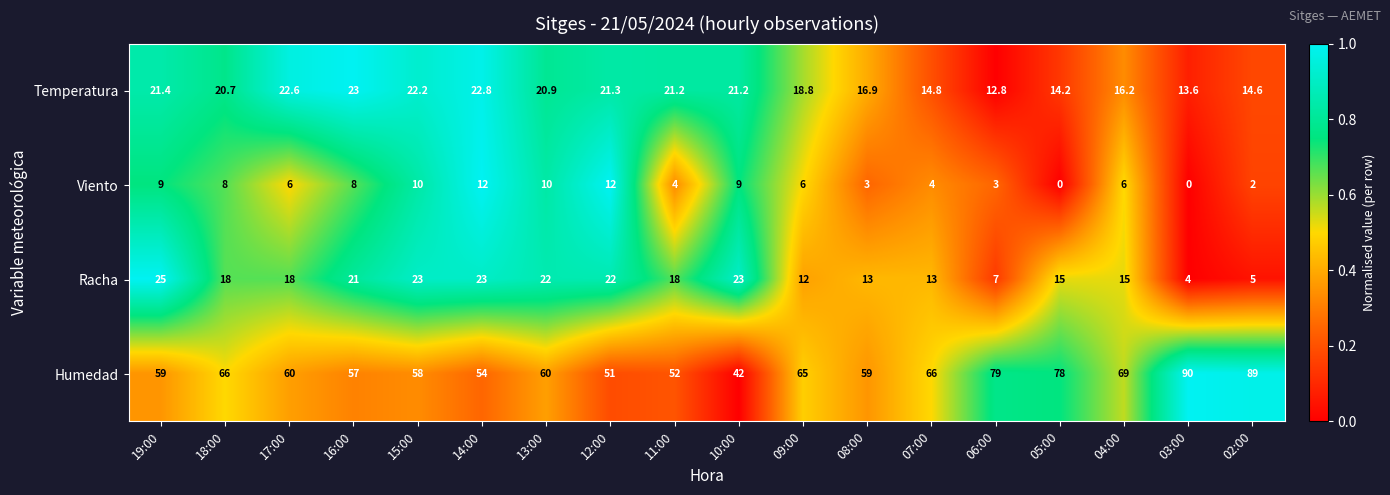

At which category is the sum across all series the highest?

19:00